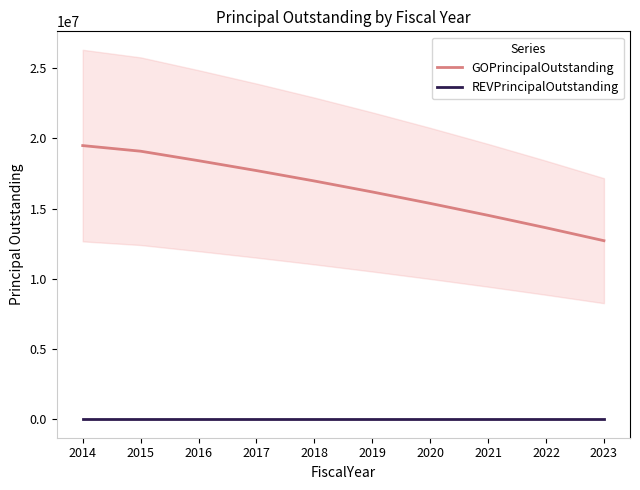

How many lines are shown in the chart?

2